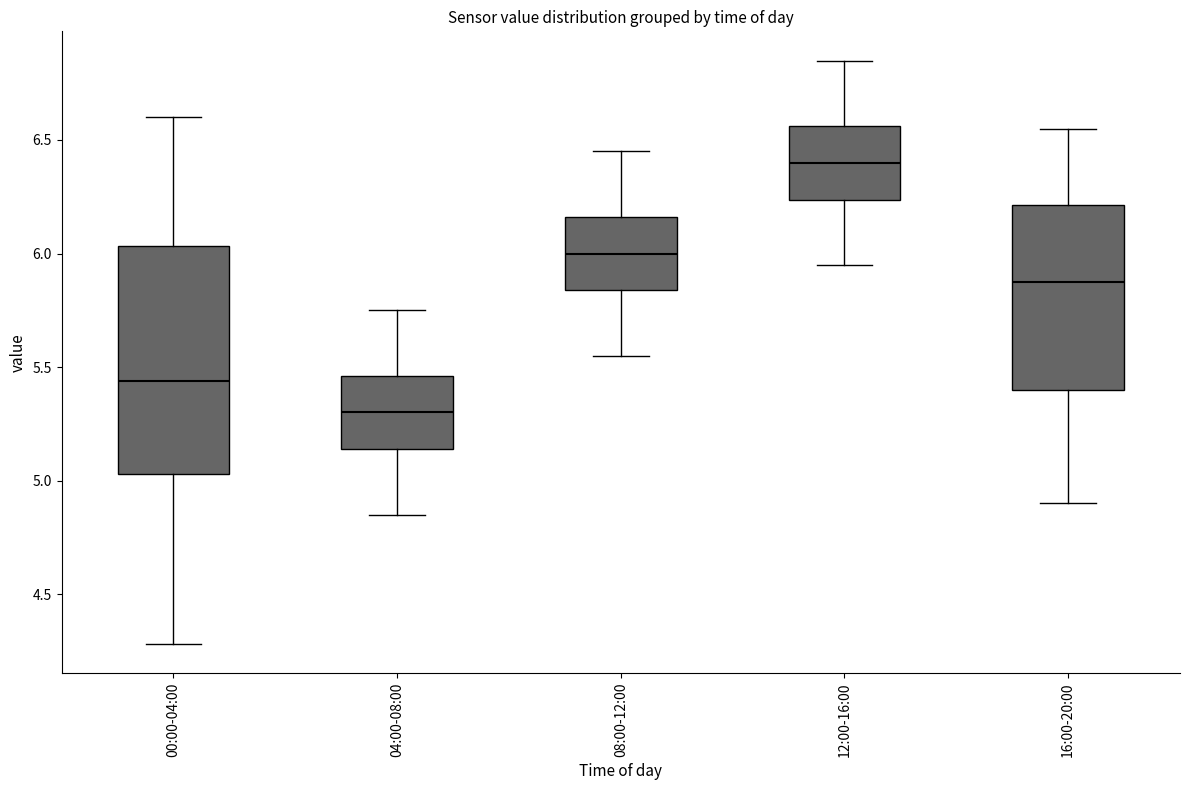

Which box's median line is the lowest?

04:00-08:00